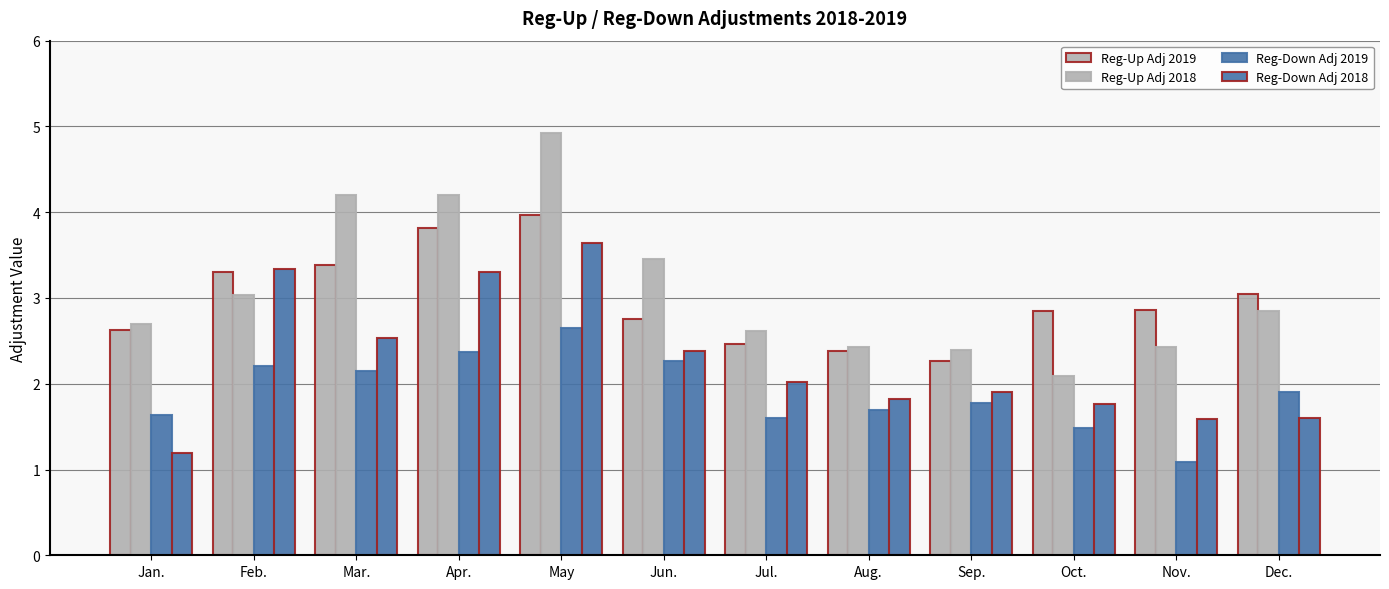

What is the total value across all series at Dec.?

9.4